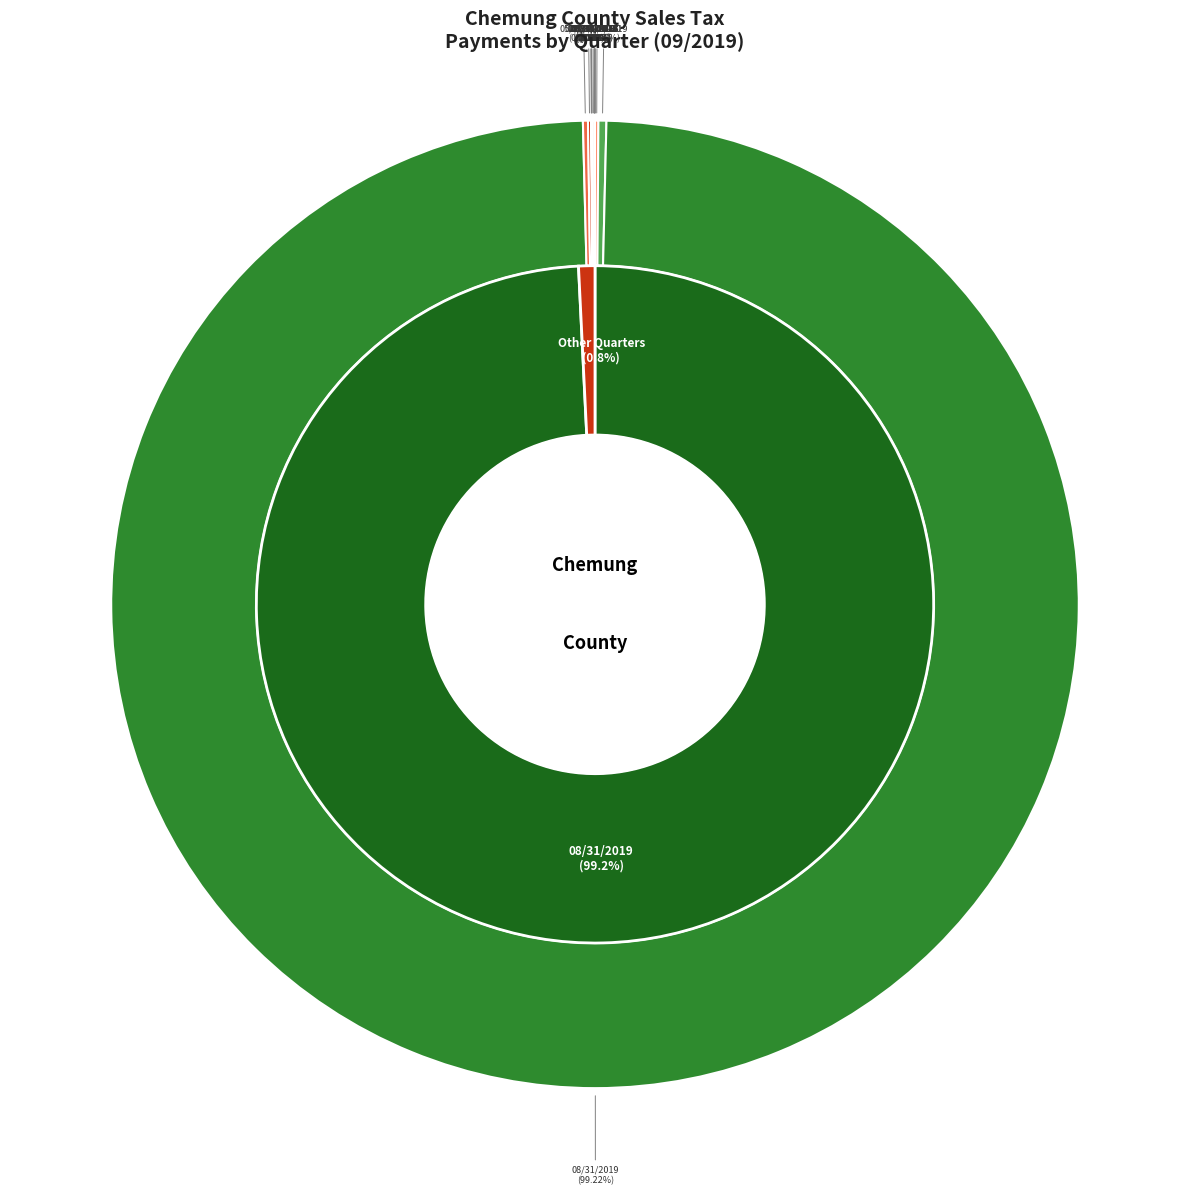

What is the change in value from 11/30/2018 to 02/28/2018?

+2565.1